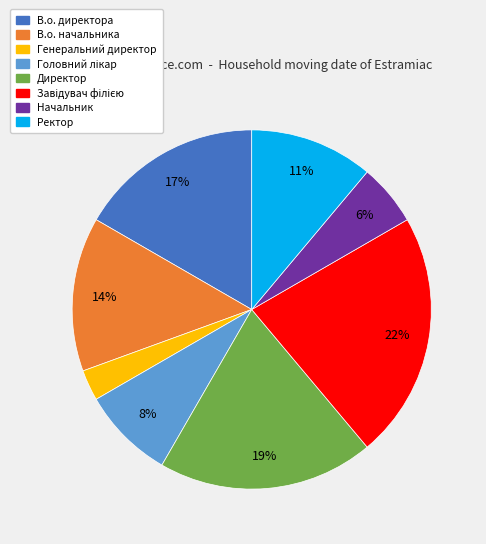

How many segments does this pie chart have?

8